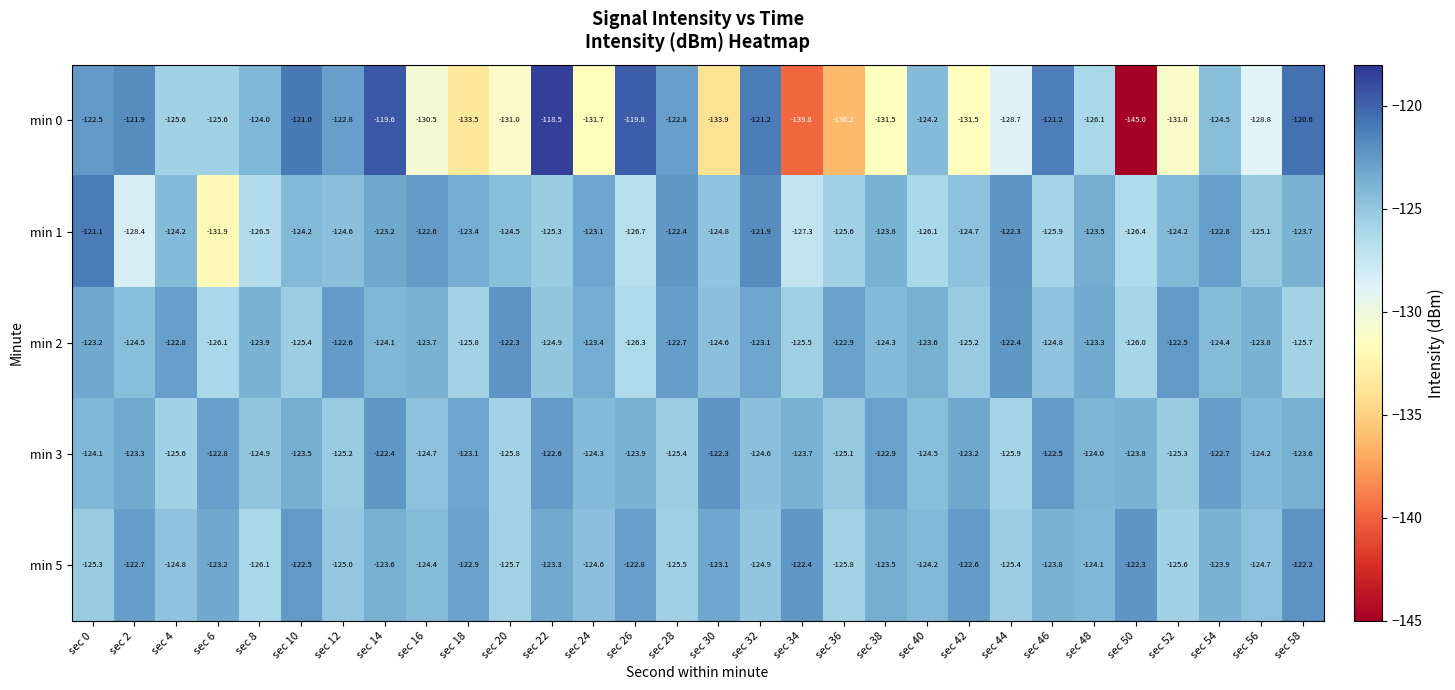

Which series changed the most between sec 22 and sec 52?

min 0